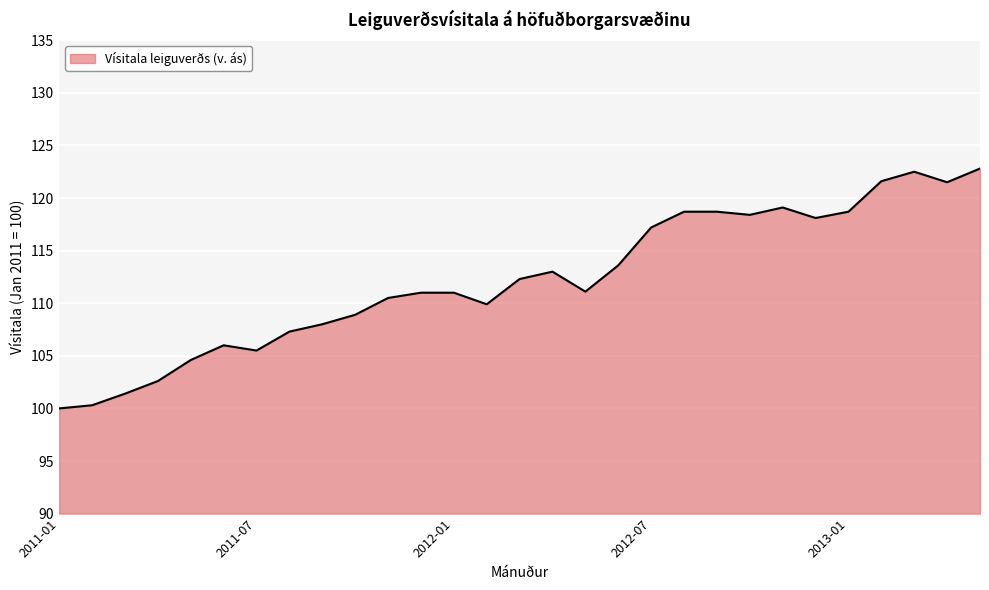

What is the maximum value shown in the chart?

122.8